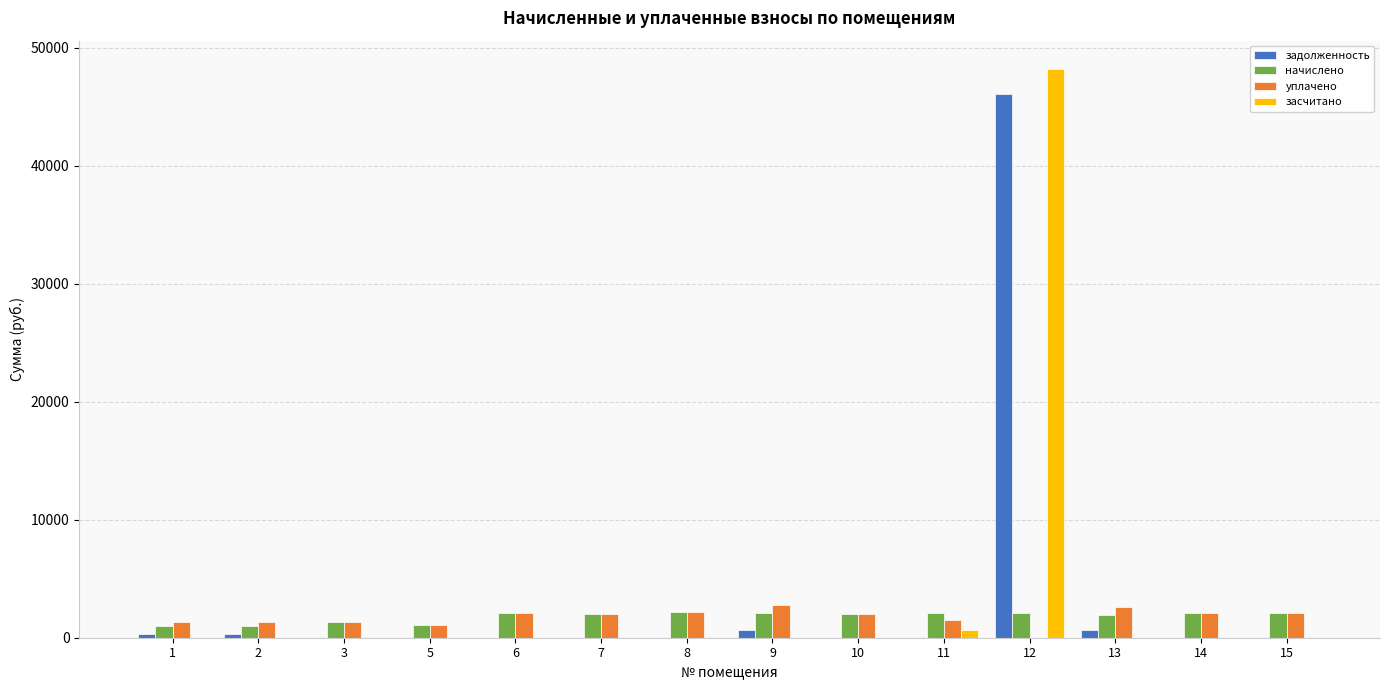

The value of уплачено at 14 is 2116.3. True or false?

True